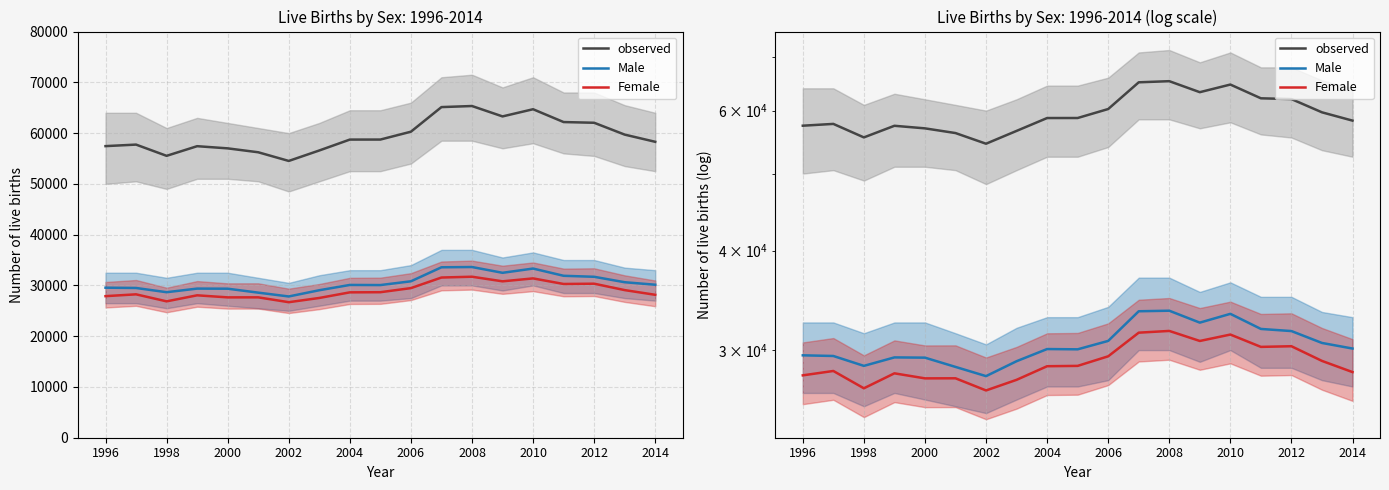

The value of Male at 15 is 31894. True or false?

True